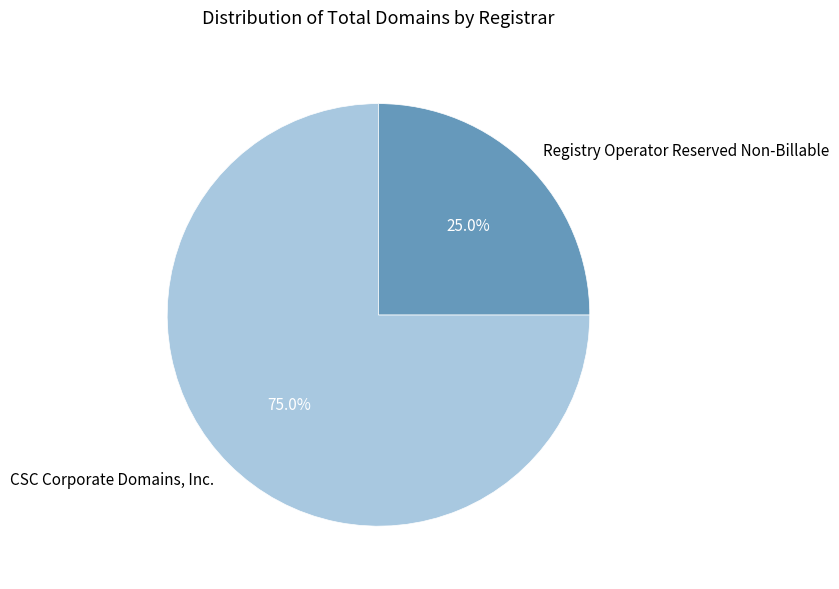

Is there a majority slice in this chart?

Yes